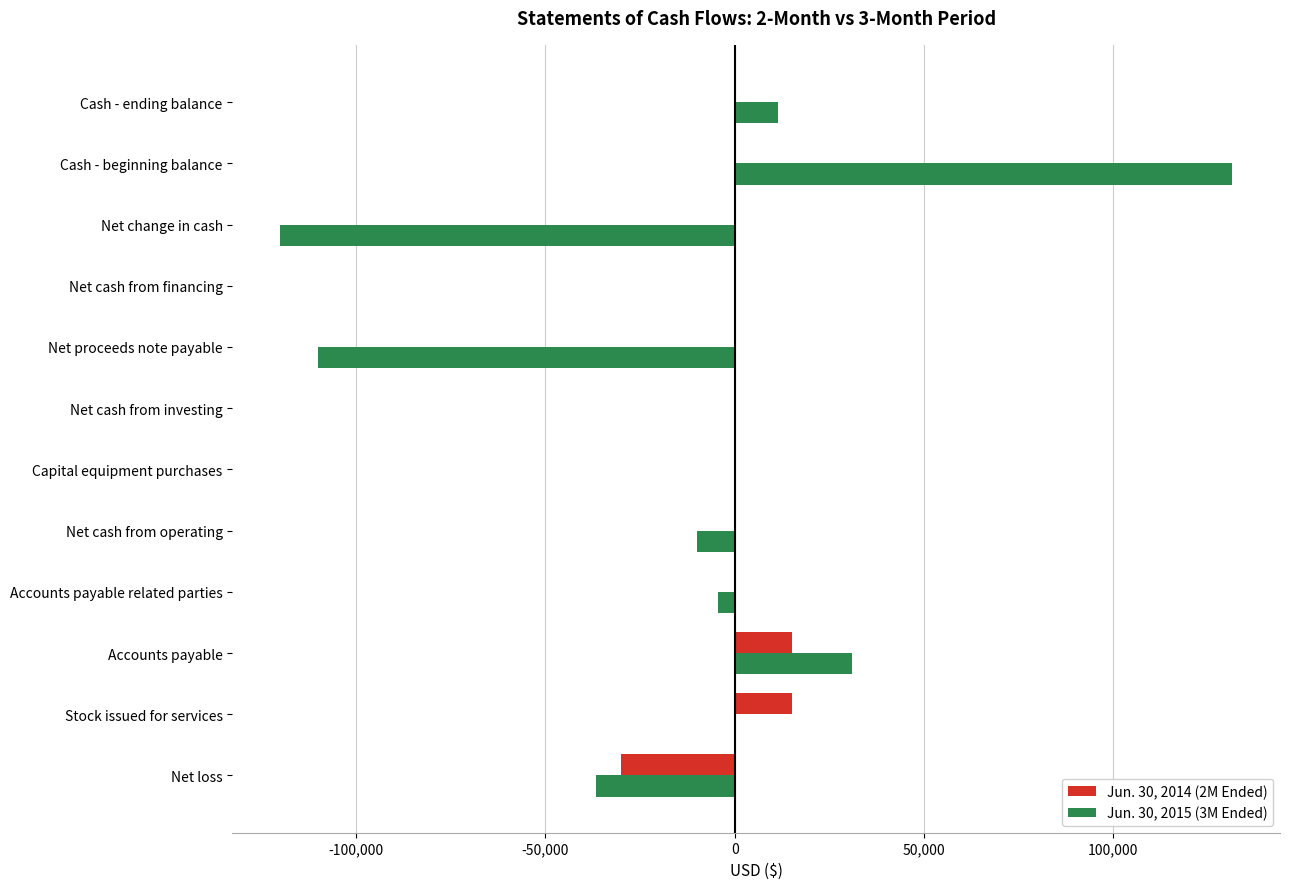

Is it true that Jun. 30, 2014 (2M Ended) equals 0 at Capital equipment purchases?

True